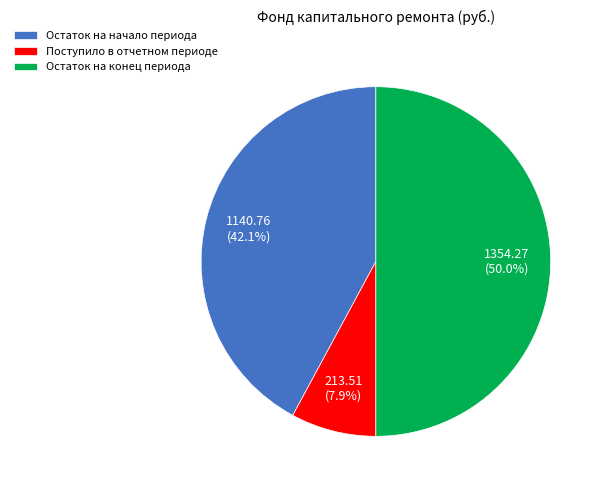

Does Остаток на начало периода represent more than half of the total?

No